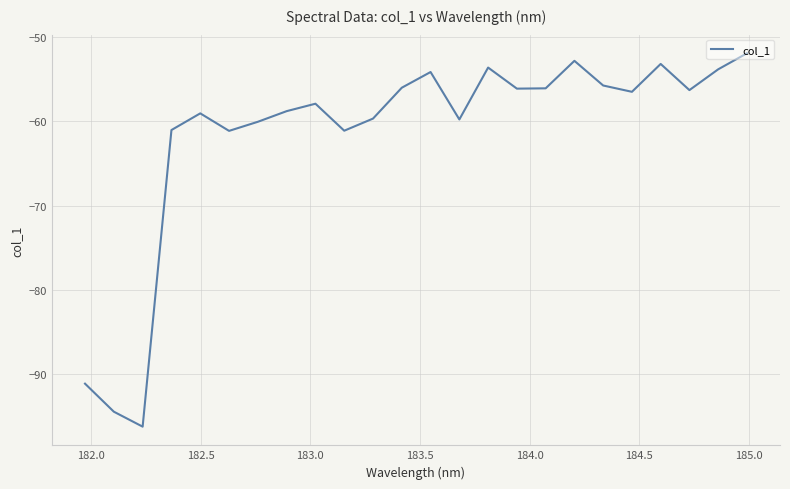

What is the maximum value shown in the chart?

-51.9